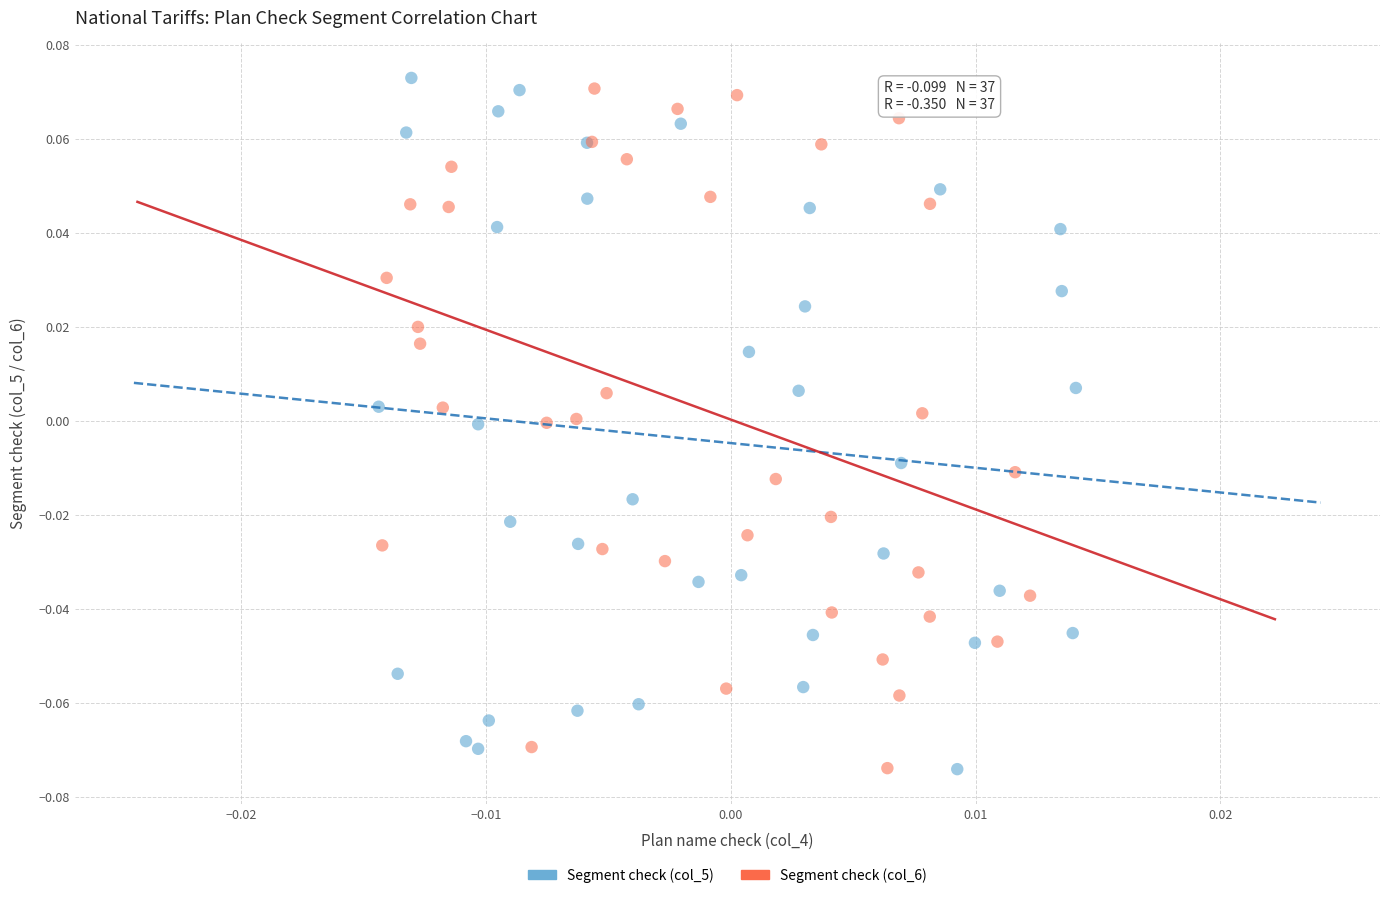

What are all the series names shown in the legend?

Segment check (col_5), Segment check (col_6)